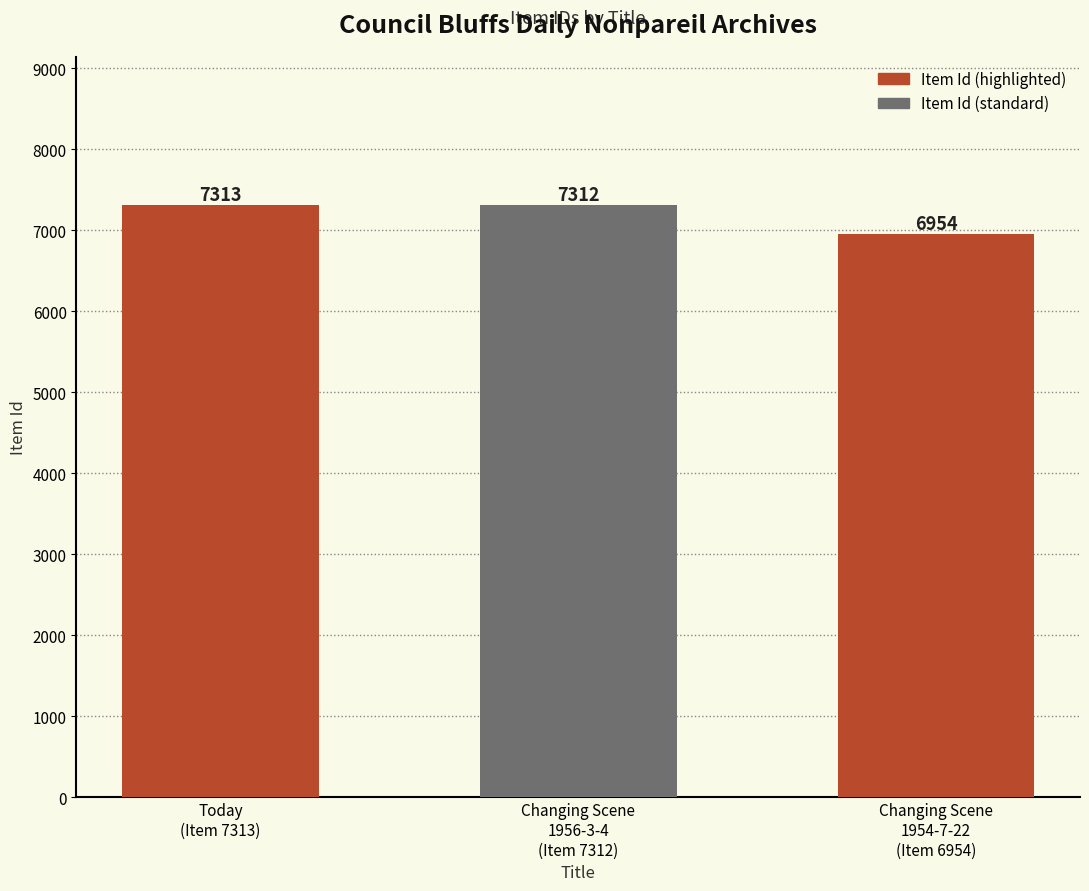

What is the change in value from Changing Scene
1956-3-4
(Item 7312) to Changing Scene
1954-7-22
(Item 6954)?

-358